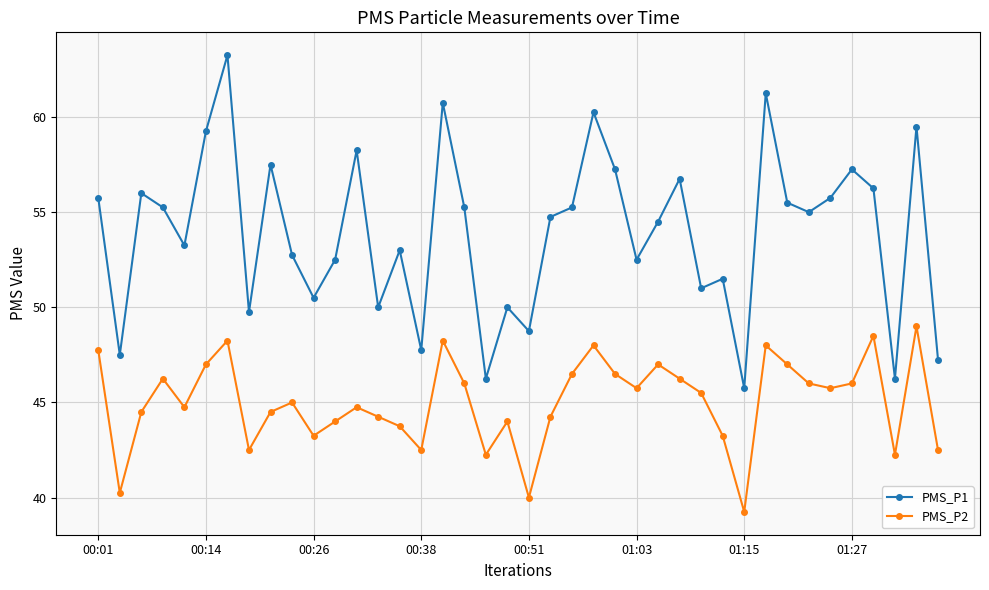

List the series in order of their peak value, lowest first.

PMS_P2, PMS_P1